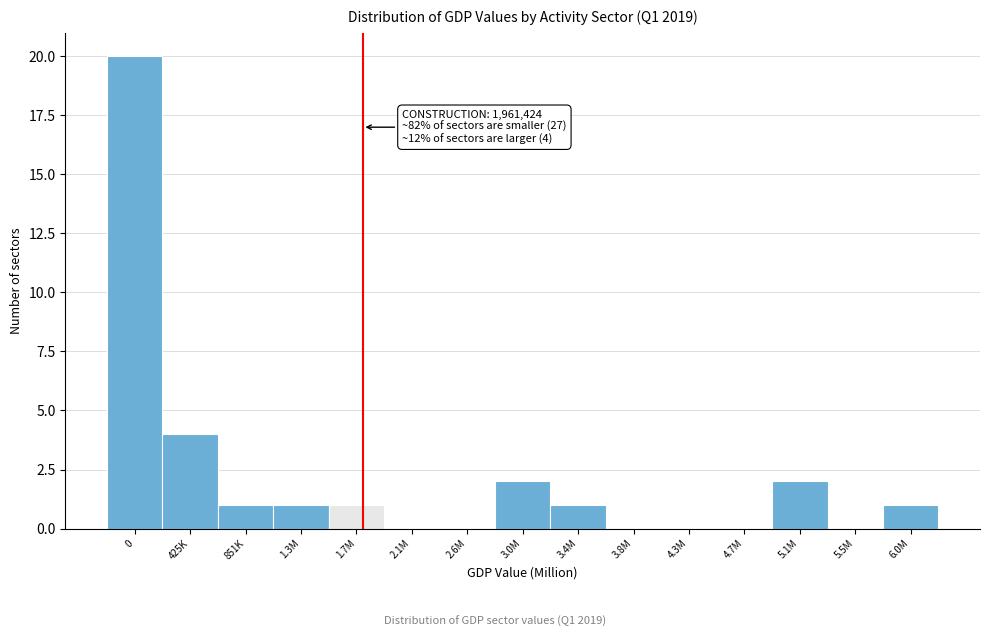

Reading left to right, extract all data points from this chart.

0=20	425K=4	851K=1	1.3M=1	1.7M=1	2.1M=0	2.6M=0	3.0M=2	3.4M=1	3.8M=0	4.3M=0	4.7M=0	5.1M=2	5.5M=0	6.0M=1